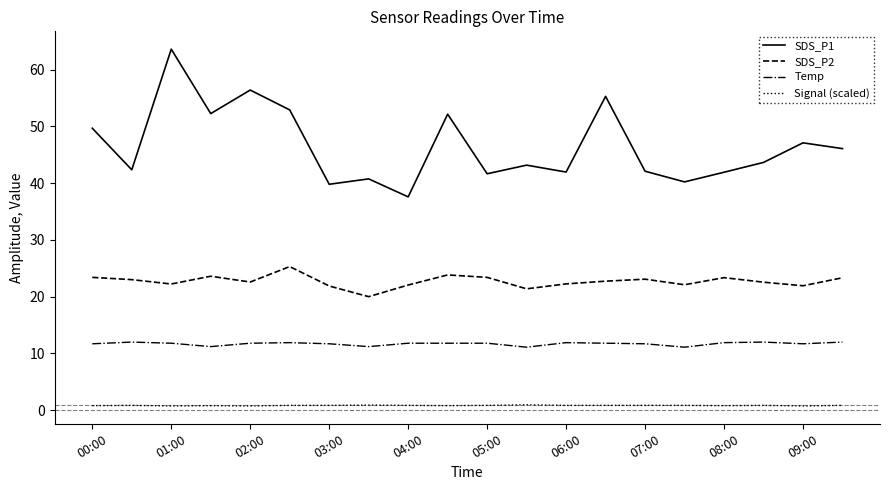

True or false: SDS_P2 and SDS_P1 intersect in this chart.

False